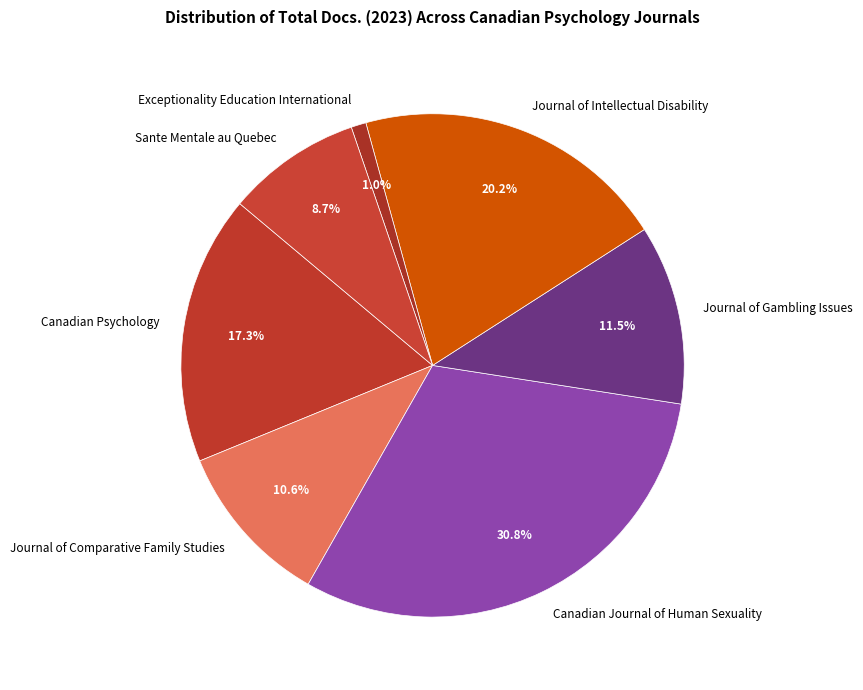

To the nearest percent, what is the combined percentage of Canadian Psychology and Exceptionality Education International?

18%